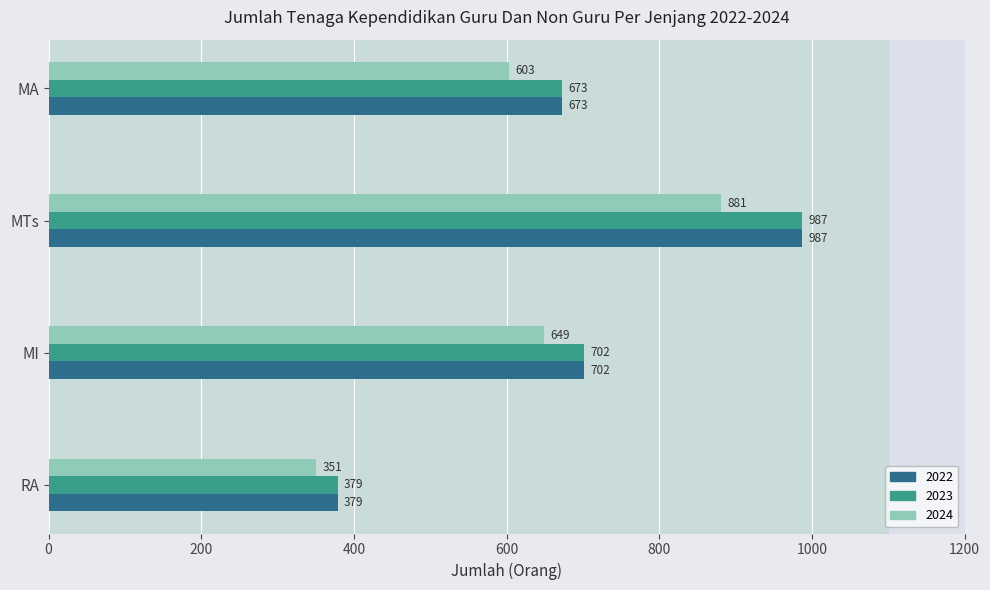

True or false: 2023 has a value of 1180 at MI.

False